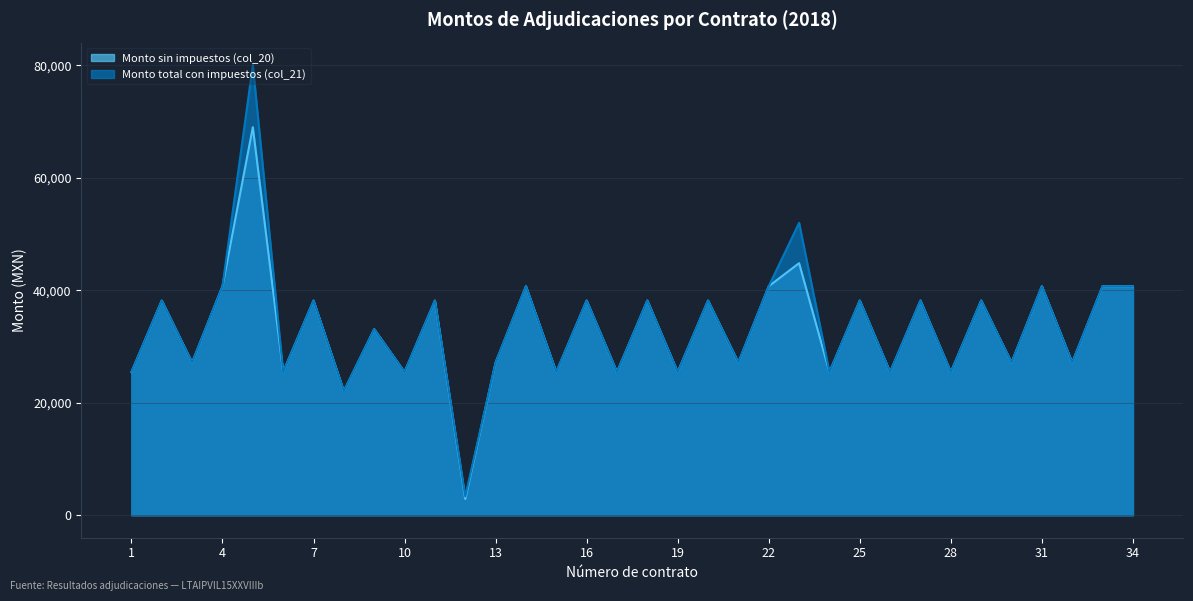

What is the value of the Monto total con impuestos (col_21) point at the 18th from the left?

38160.0